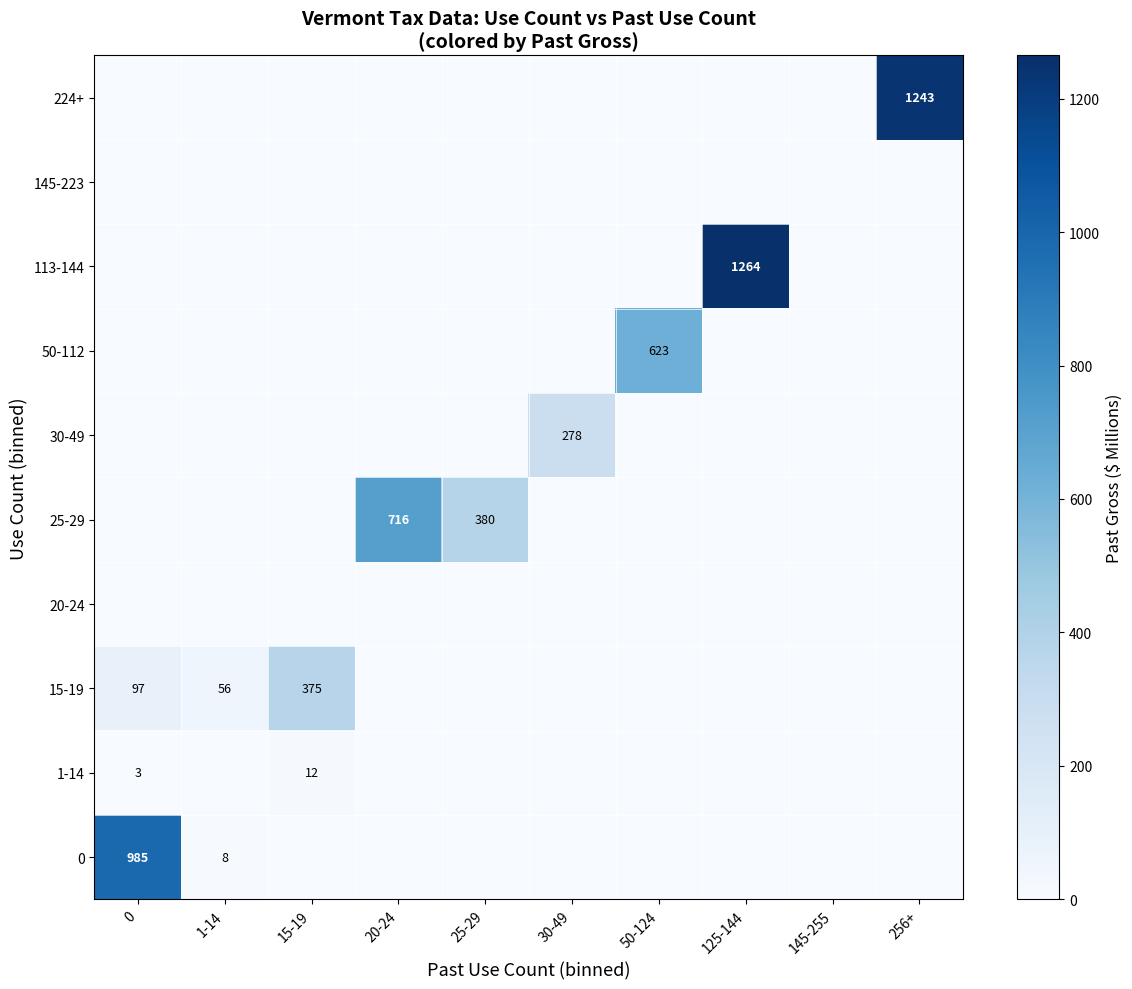

Is it true that 30-49 equals 278 at 30-49?

True